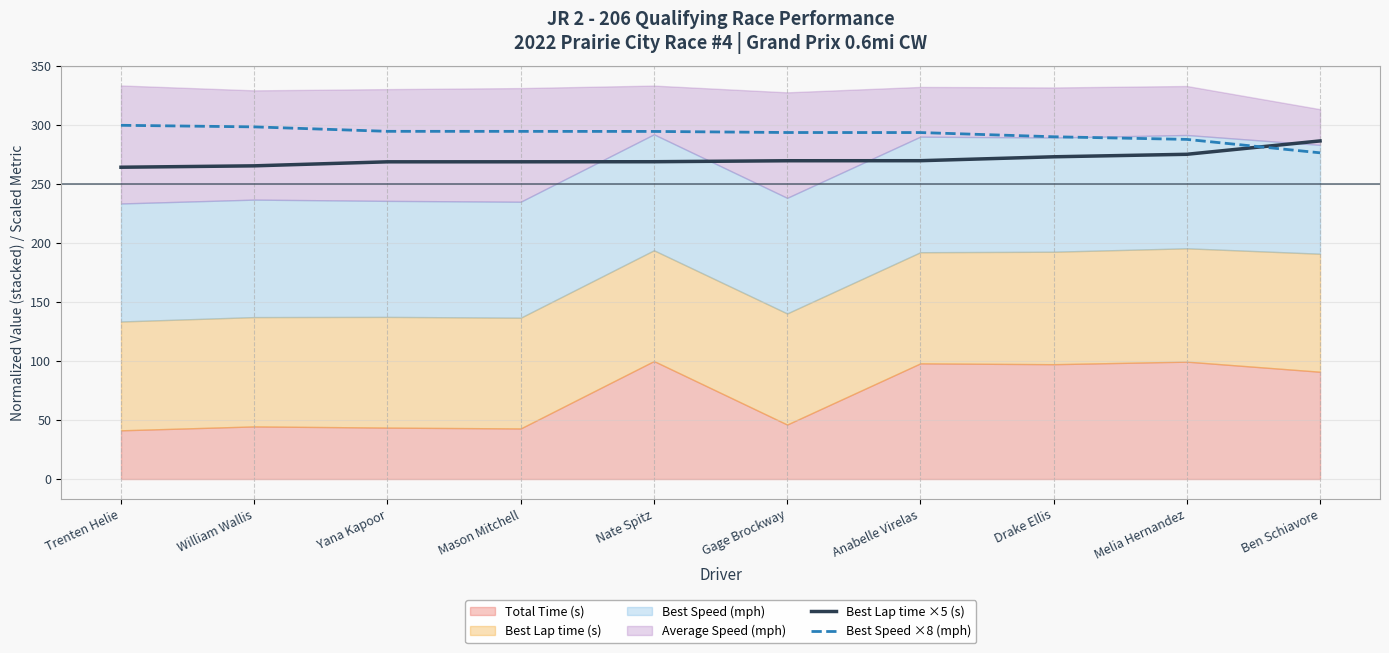

Is the value of Best Lap time ×5 (s) at Yana Kapoor greater than the value of Best Speed ×8 (mph) at Ben Schiavore?

No